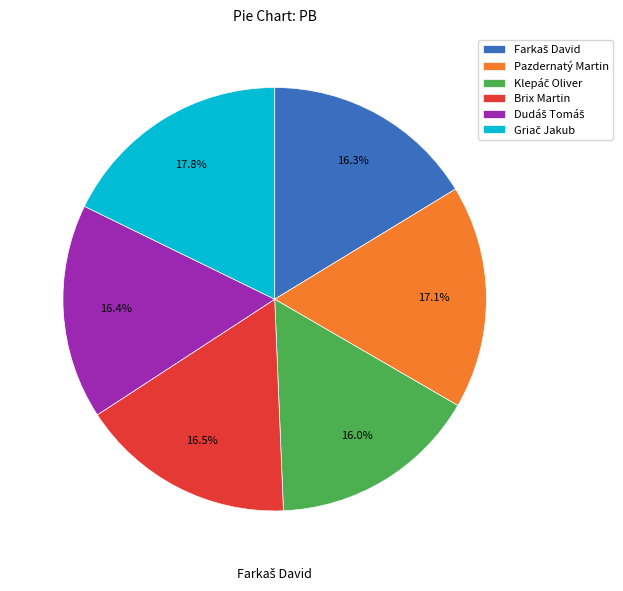

How much of the chart is everything except Pazdernatý Martin?

82.9%